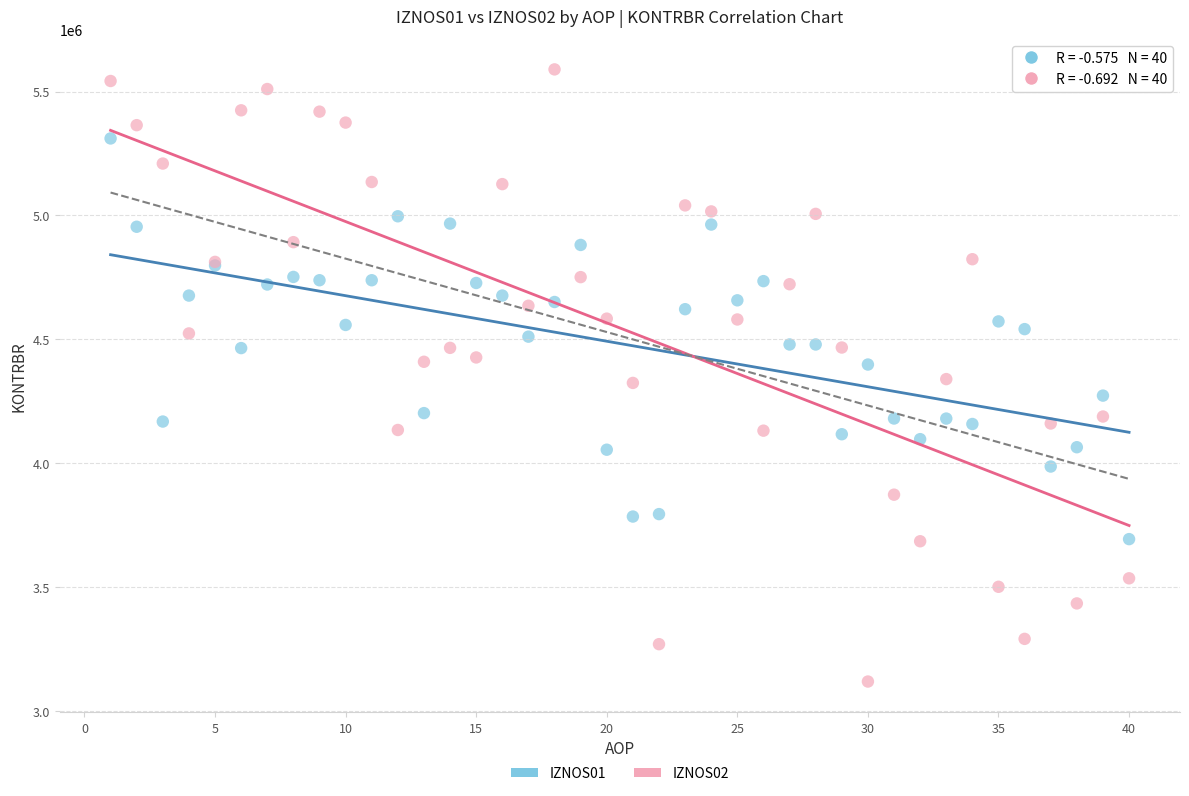

Which series reaches the minimum Y coordinate?

IZNOS02